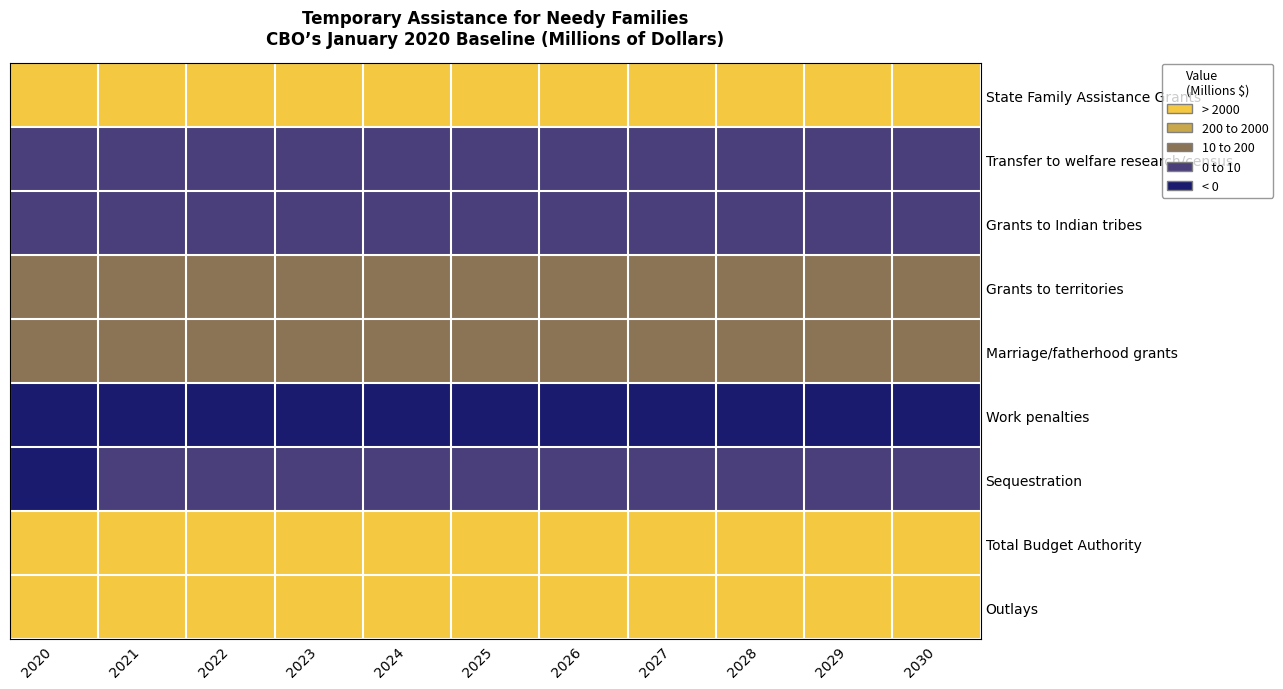

At how many categories does at least one series exceed 6145?

11